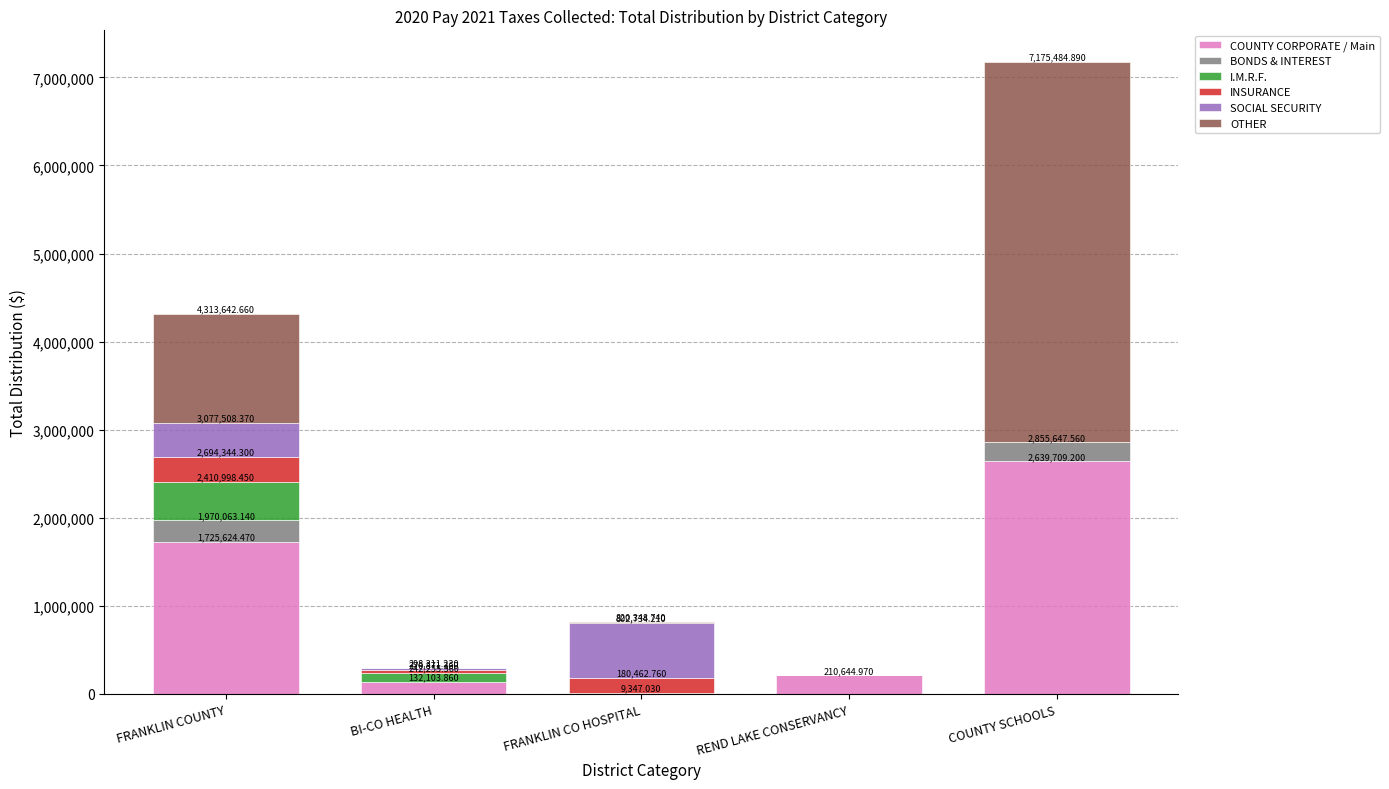

What are all the series names shown in the legend?

COUNTY CORPORATE / Main, BONDS & INTEREST, I.M.R.F., INSURANCE, SOCIAL SECURITY, OTHER